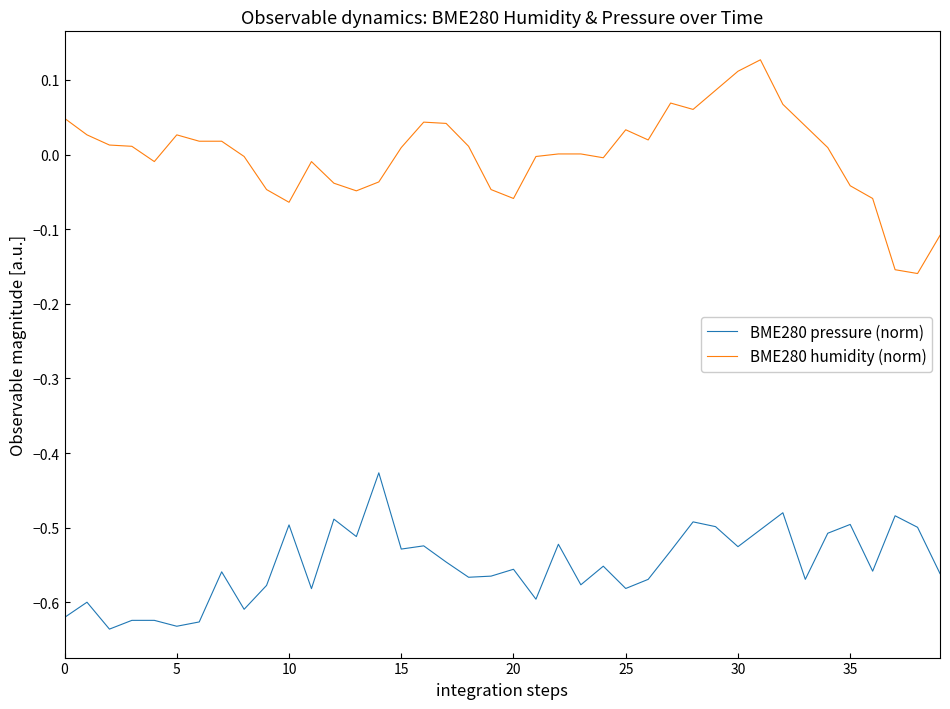

True or false: BME280 humidity (norm) and BME280 pressure (norm) intersect in this chart.

False